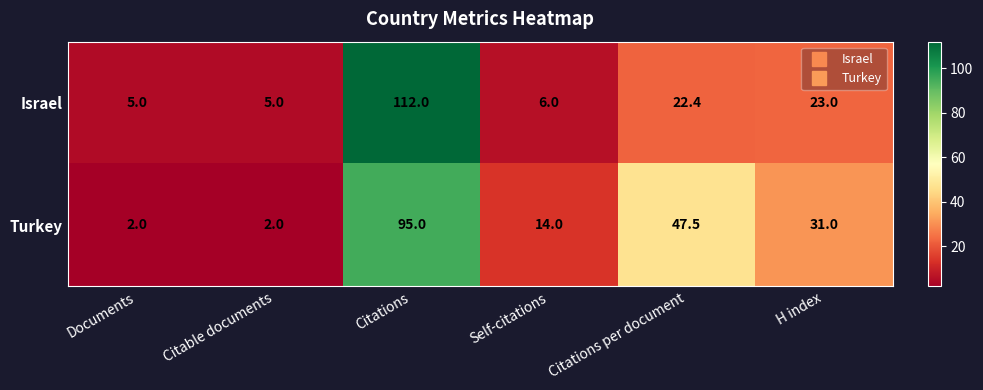

At how many categories does at least one series exceed 15?

3